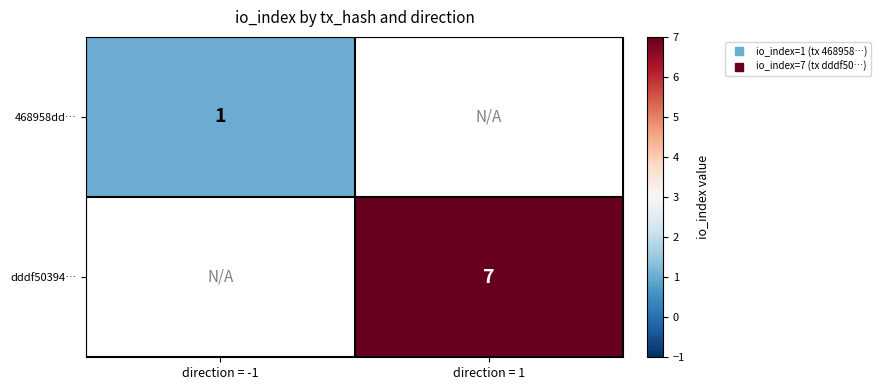

Which category has the highest value in the 468958dd… series?

direction = -1